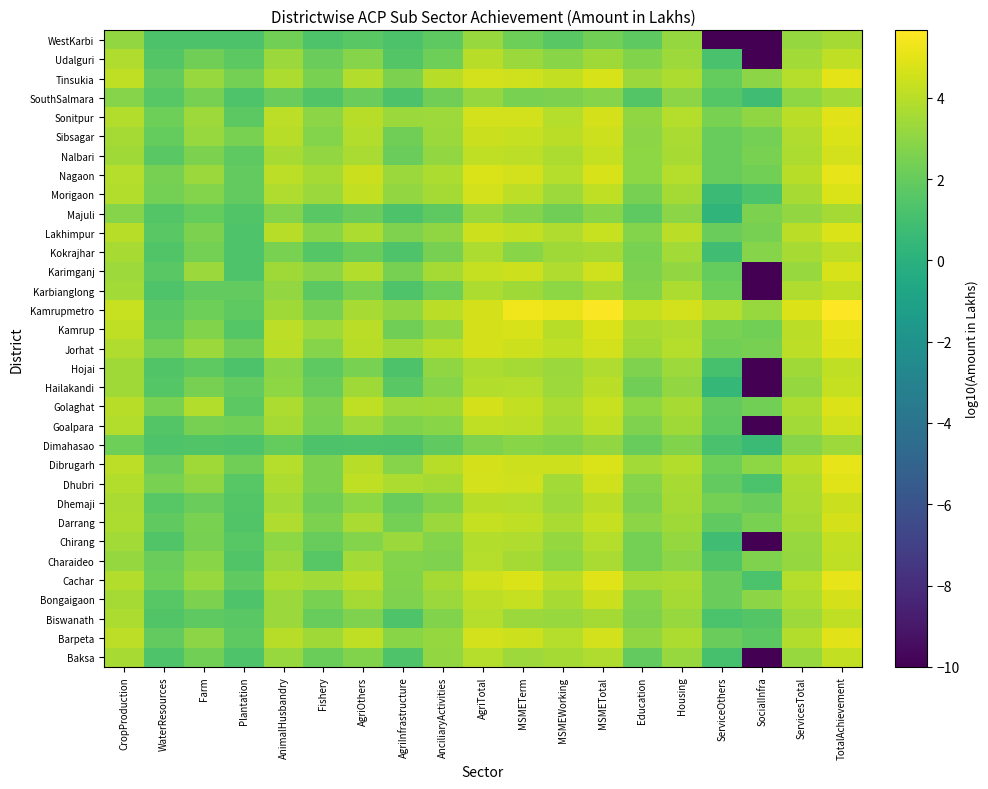

Between MSMETotal and ServicesTotal, which is larger?

MSMETotal